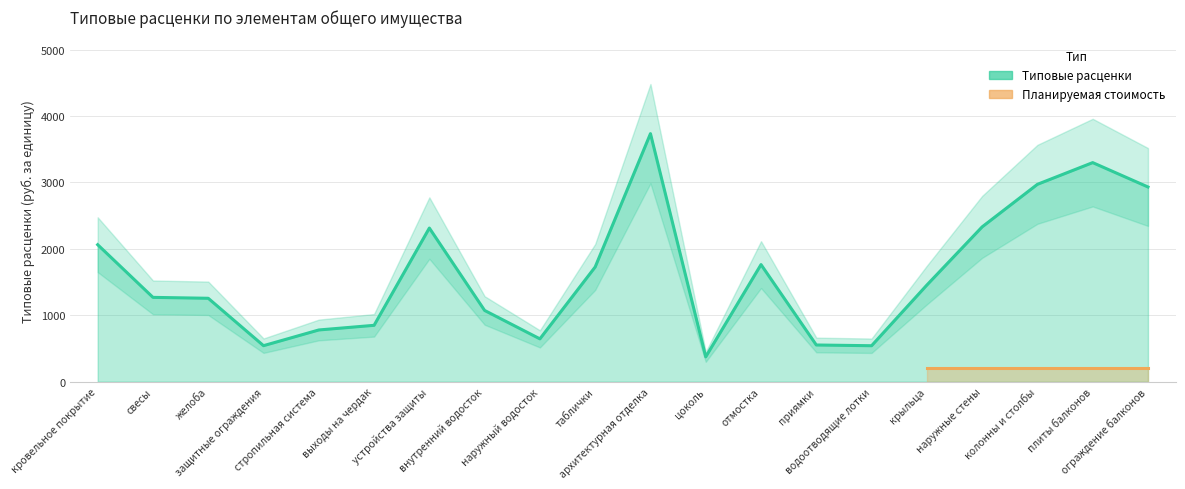

The chart shows a value of 541.4 at водоотводящие лотки. True or false?

True